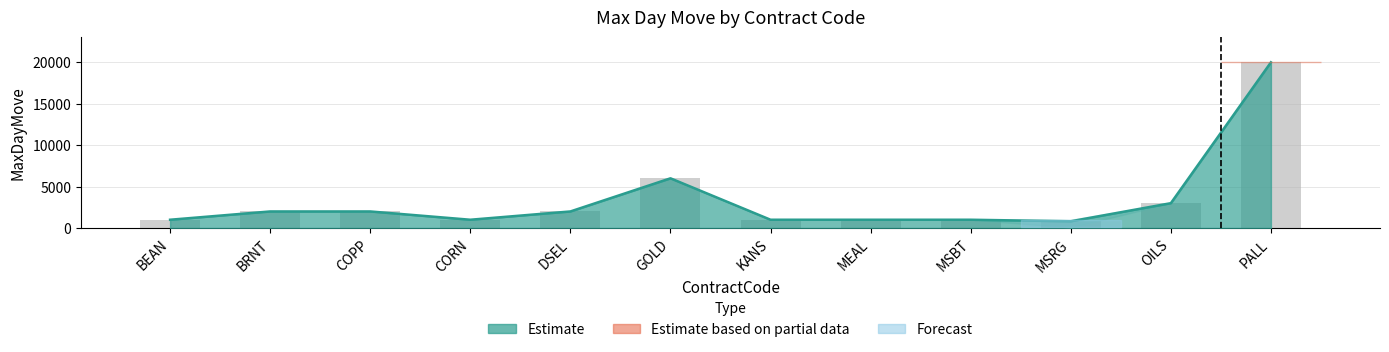

What is the label of the 4th bar from the left?

CORN